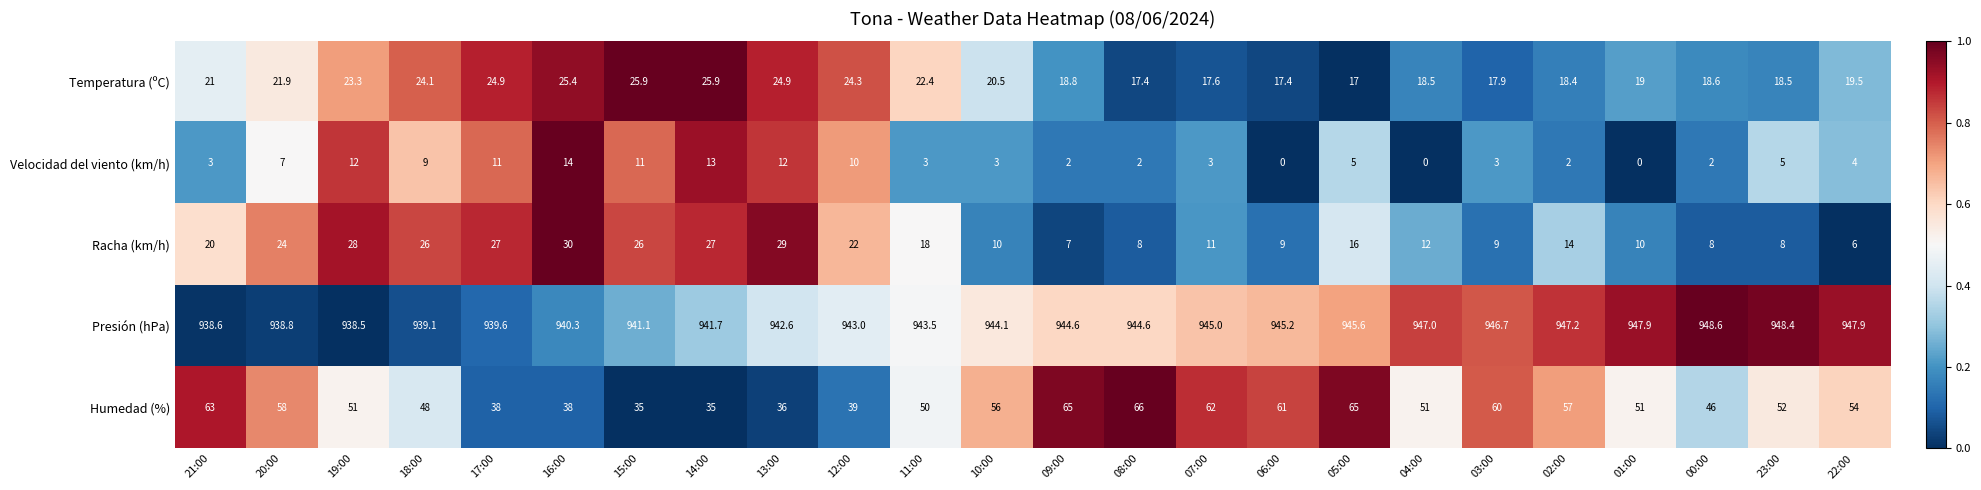

What is the maximum value shown in the chart?

948.6